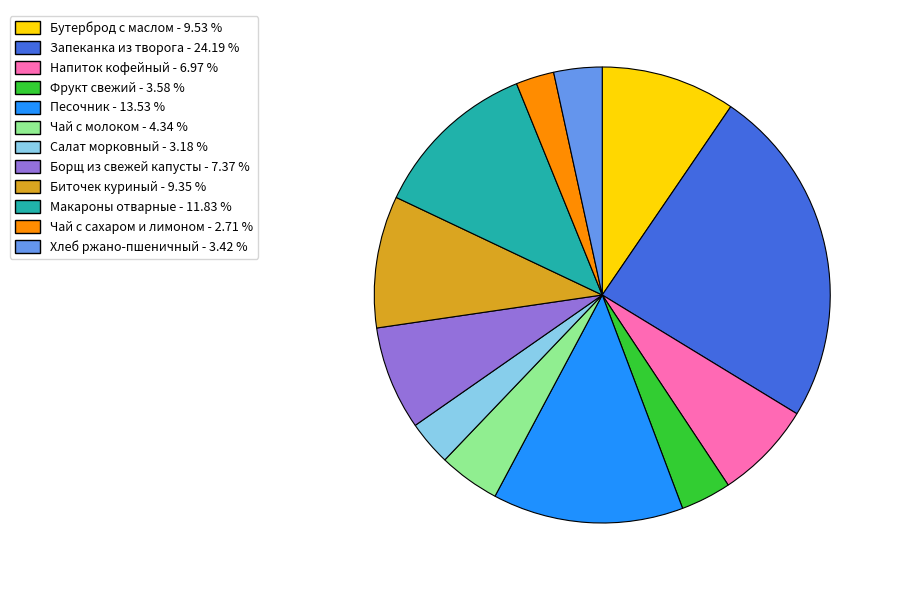

Between Запеканка из творога and Биточек куриный, which is larger?

Запеканка из творога